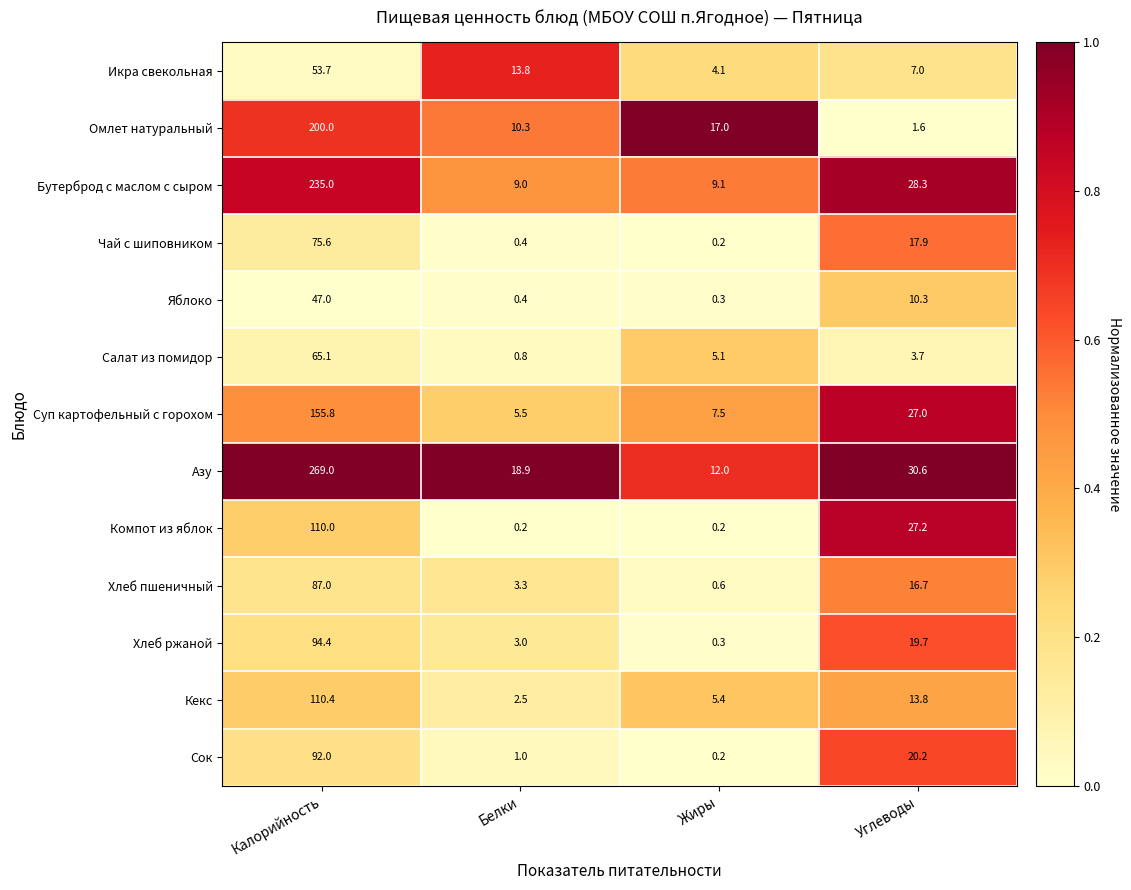

Is it true that Кекс equals 2.5 at Белки?

True